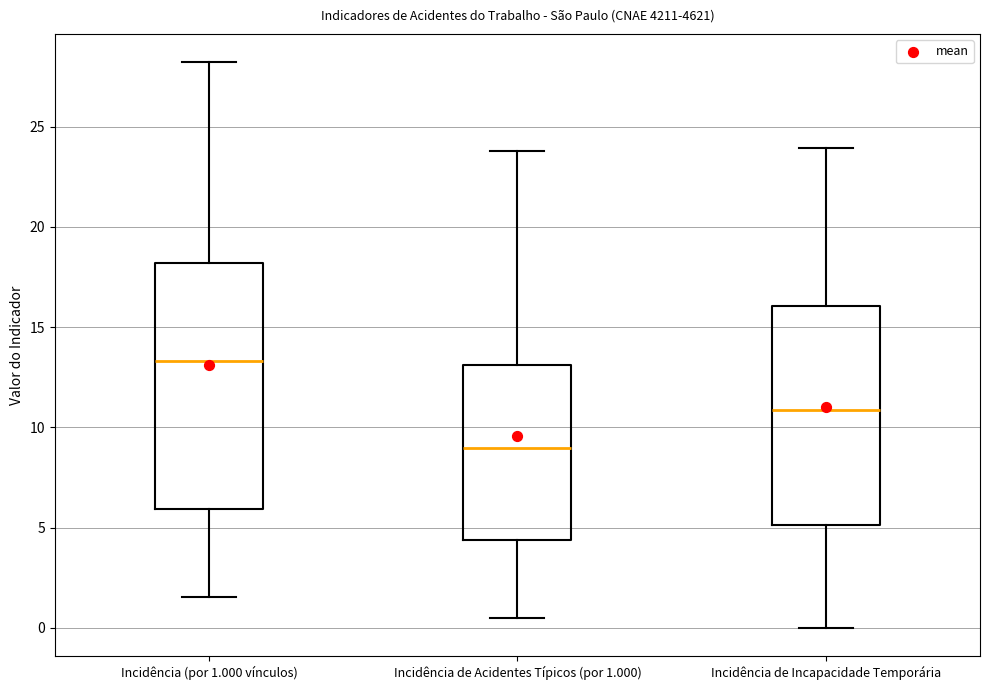

Reading left to right, read every box against the y-axis: the position of its median line, the range the box covers, and the ends of its whiskers. The values are not printed on the chart, so give them approximately, as read against the axis.

Incidência (por 1.000 vínculos): median 13.5, box 6.0 to 18.0, whiskers 1.5 to 28.0
Incidência de Acidentes Típicos (por 1.000): median 9.0, box 4.5 to 13.0, whiskers 0.5 to 24.0
Incidência de Incapacidade Temporária: median 11.0, box 5.0 to 16.0, whiskers 0.0 to 24.0